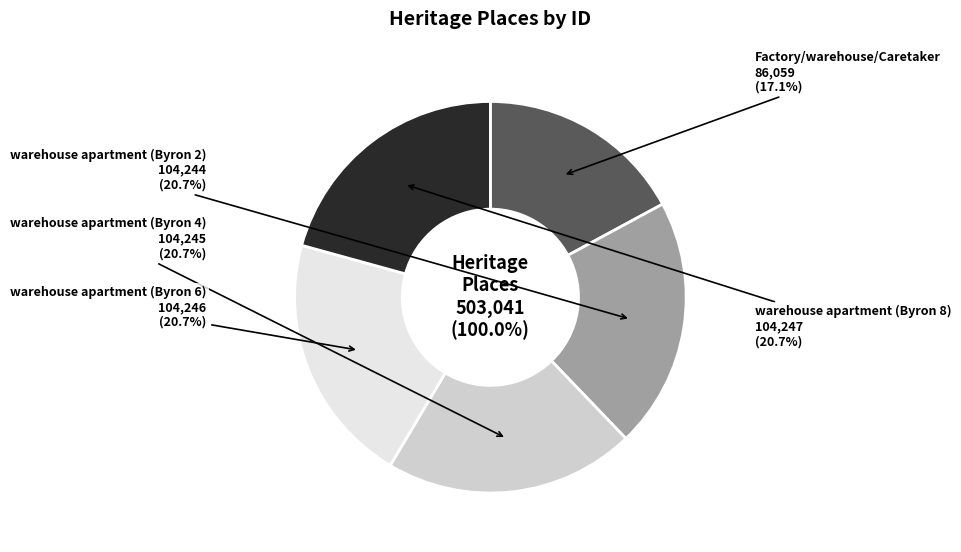

How many segments does this pie chart have?

5